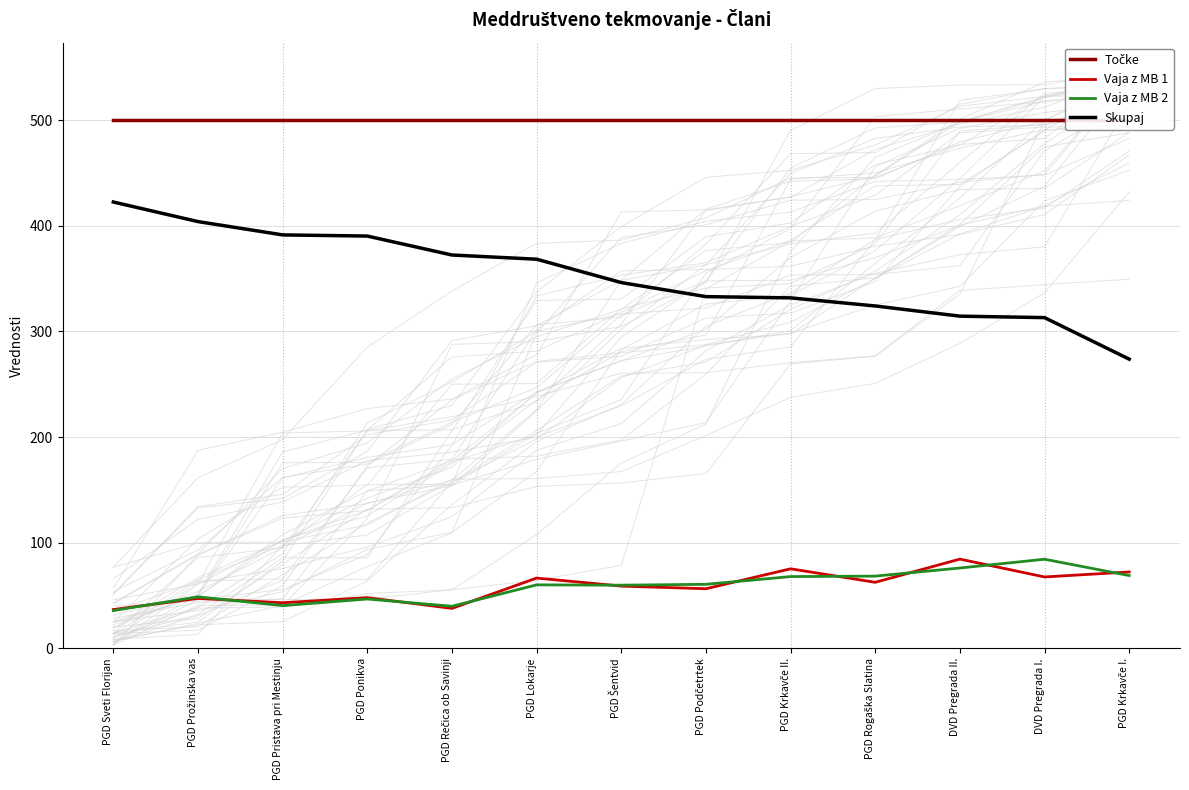

Reading left to right, extract all data points from this chart.

Točke: PGD Sveti Florijan=500.0	PGD Prožinska vas=500.0	PGD Pristava pri Mestinju=500.0	PGD Ponikva=500.0	PGD Rečica ob Savinji=500.0	PGD Lokarje=500.0	PGD Šentvid=500.0	PGD Podčetrtek=500.0	PGD Krkavče II.=500.0	PGD Rogaška Slatina=500.0	DVD Pregrada II.=500.0	DVD Pregrada I.=500.0	PGD Krkavče I.=500.0
Vaja z MB 1: PGD Sveti Florijan=36.8	PGD Prožinska vas=47.3	PGD Pristava pri Mestinju=43.2	PGD Ponikva=48.0	PGD Rečica ob Savinji=37.9	PGD Lokarje=66.6	PGD Šentvid=59.0	PGD Podčetrtek=56.5	PGD Krkavče II.=75.3	PGD Rogaška Slatina=62.5	DVD Pregrada II.=84.5	DVD Pregrada I.=67.6	PGD Krkavče I.=72.3
Vaja z MB 2: PGD Sveti Florijan=35.8	PGD Prožinska vas=48.8	PGD Pristava pri Mestinju=40.5	PGD Ponikva=46.8	PGD Rečica ob Savinji=39.9	PGD Lokarje=60.1	PGD Šentvid=59.8	PGD Podčetrtek=60.6	PGD Krkavče II.=68.0	PGD Rogaška Slatina=68.4	DVD Pregrada II.=76.1	DVD Pregrada I.=84.4	PGD Krkavče I.=68.9
Skupaj: PGD Sveti Florijan=422.4	PGD Prožinska vas=403.9	PGD Pristava pri Mestinju=391.3	PGD Ponikva=390.2	PGD Rečica ob Savinji=372.3	PGD Lokarje=368.3	PGD Šentvid=346.2	PGD Podčetrtek=332.9	PGD Krkavče II.=331.7	PGD Rogaška Slatina=324.1	DVD Pregrada II.=314.4	DVD Pregrada I.=313.0	PGD Krkavče I.=273.7